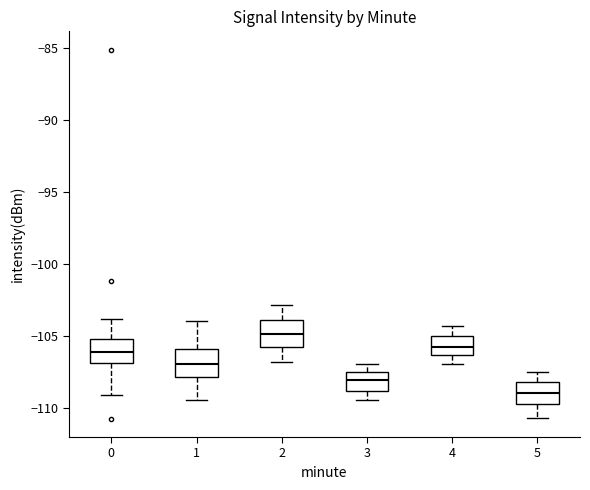

Reading left to right, read every box against the y-axis: the position of its median line, the range the box covers, and the ends of its whiskers. The values are not printed on the chart, so give them approximately, as read against the axis.

0: median -106.0, box -107.0 to -105.0, whiskers -109.0 to -104.0
1: median -107.0, box -108.0 to -106.0, whiskers -109.5 to -104.0
2: median -105.0, box -106.0 to -104.0, whiskers -107.0 to -103.0
3: median -108.0, box -109.0 to -107.5, whiskers -109.5 to -107.0
4: median -106.0, box -106.5 to -105.0, whiskers -107.0 to -104.5
5: median -109.0, box -110.0 to -108.0, whiskers -110.5 to -107.5